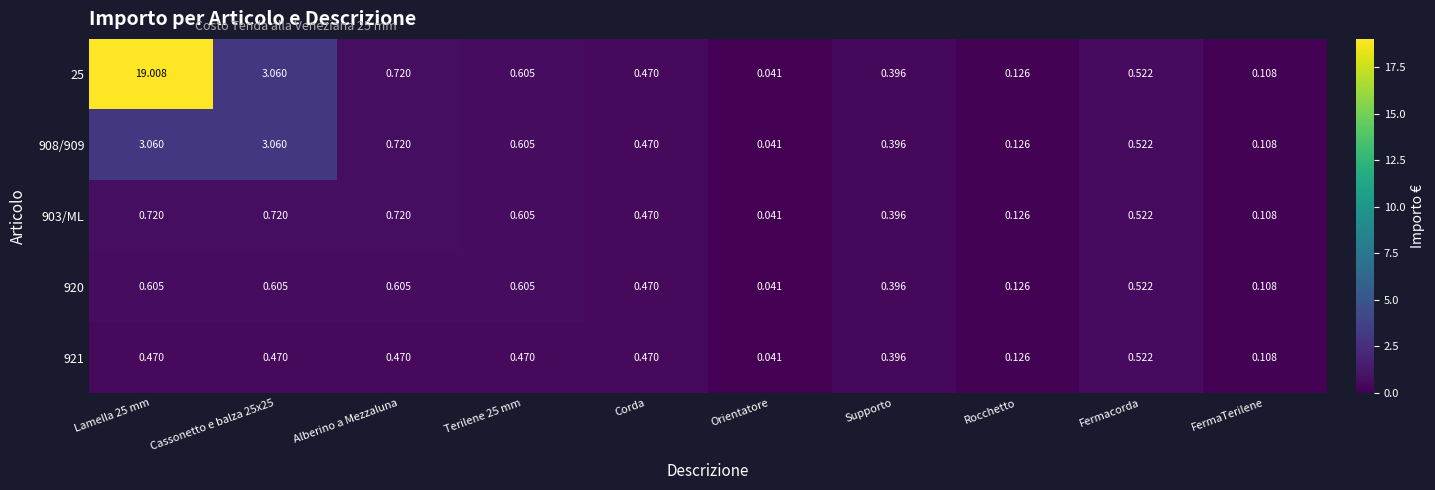

Which label corresponds to the smallest value in the chart?

Orientatore